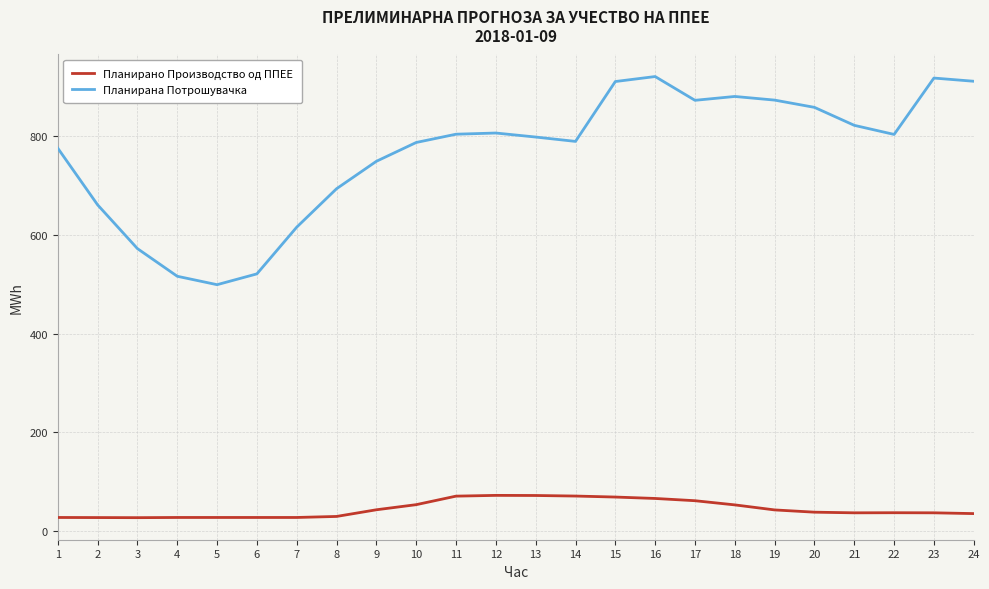

Which series has the largest total across all categories?

Планирана Потрошувачка